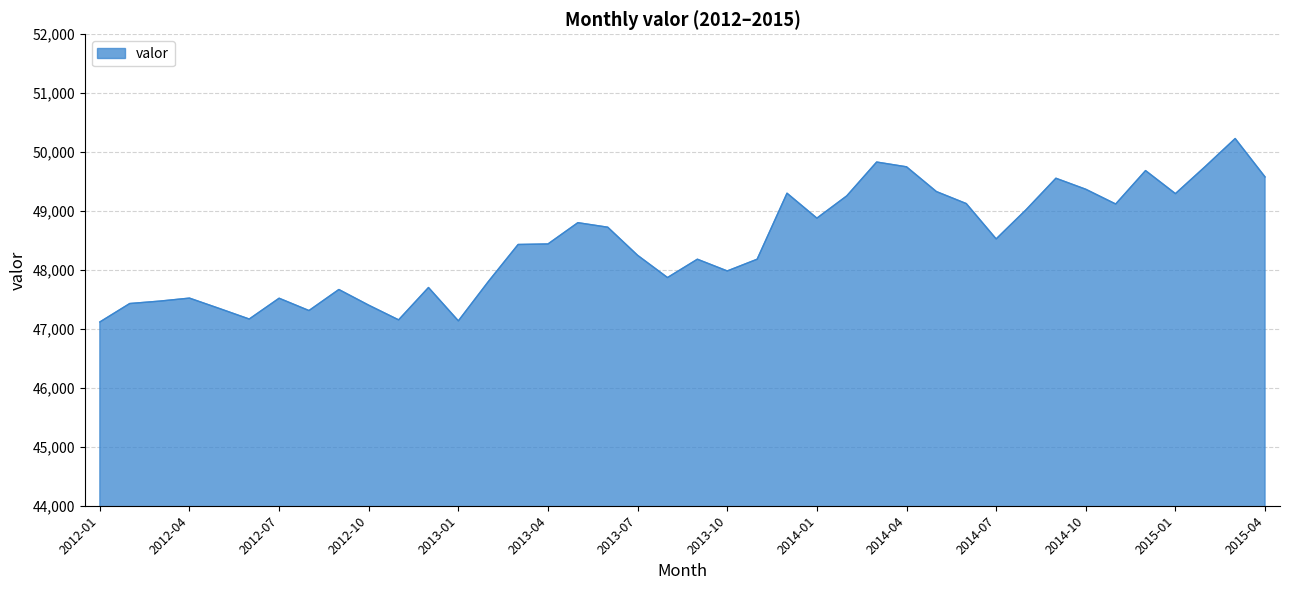

What is the difference between the maximum and minimum values?

3113